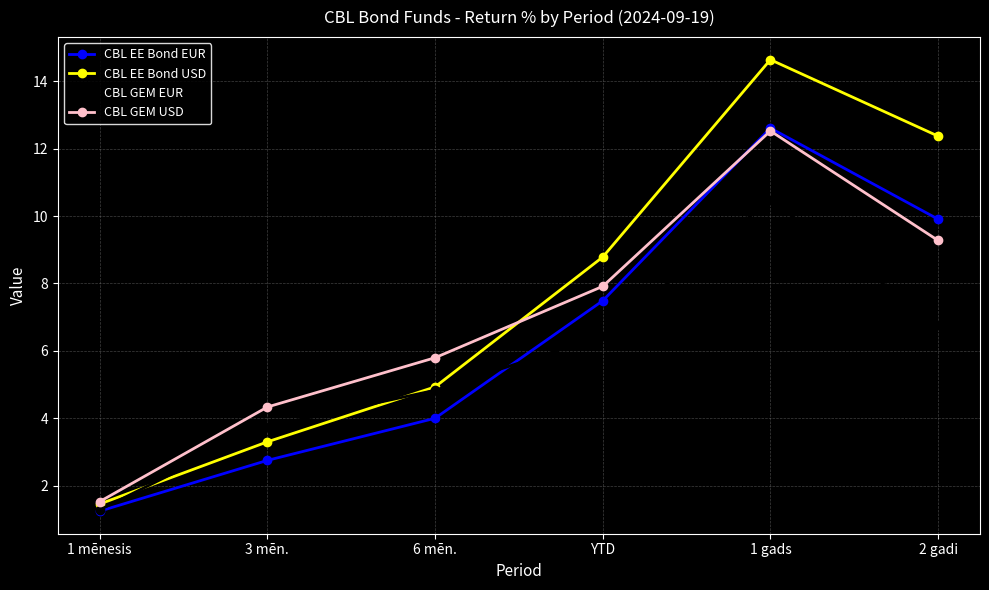

What is the difference between the second highest and second lowest values in the CBL GEM EUR series?

3.0